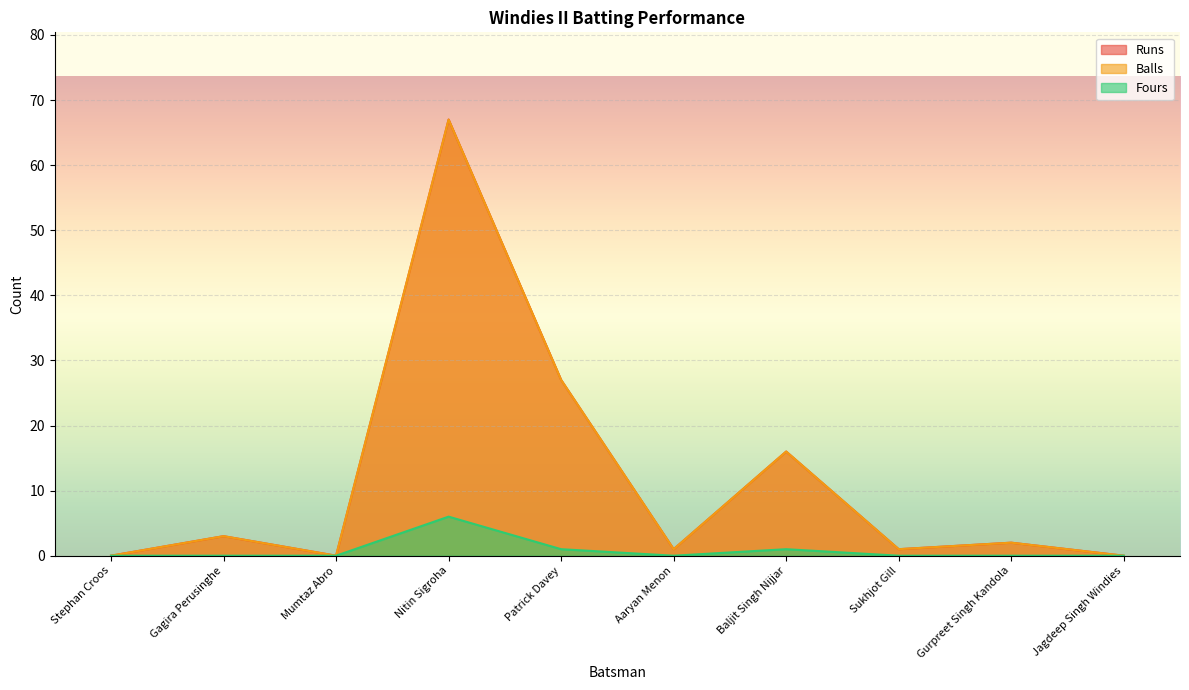

Rank the categories by Fours value from lowest to highest.

Stephan Croos, Gagira Perusinghe, Mumtaz Abro, Aaryan Menon, Sukhjot Gill, Gurpreet Singh Kandola, Jagdeep Singh Windies, Patrick Davey, Baljit Singh Nijjar, Nitin Sigroha